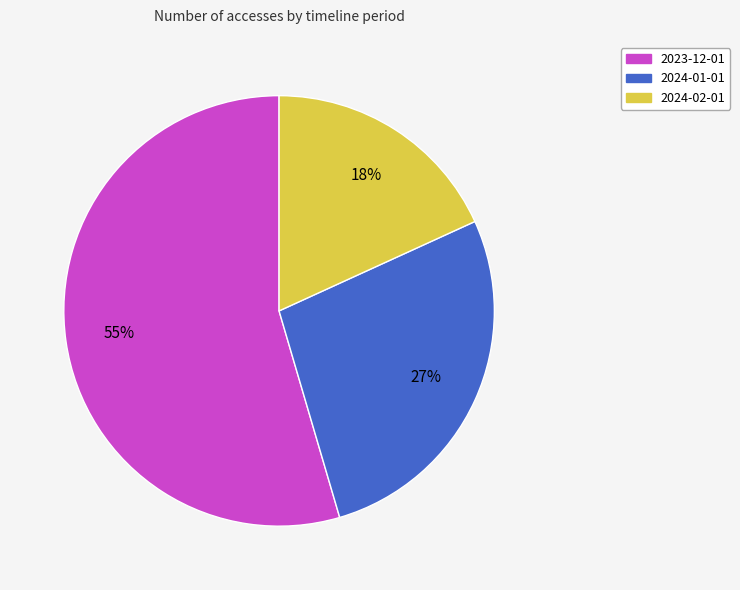

What percentage is the 2024-02-01 slice, to the nearest percent?

18%